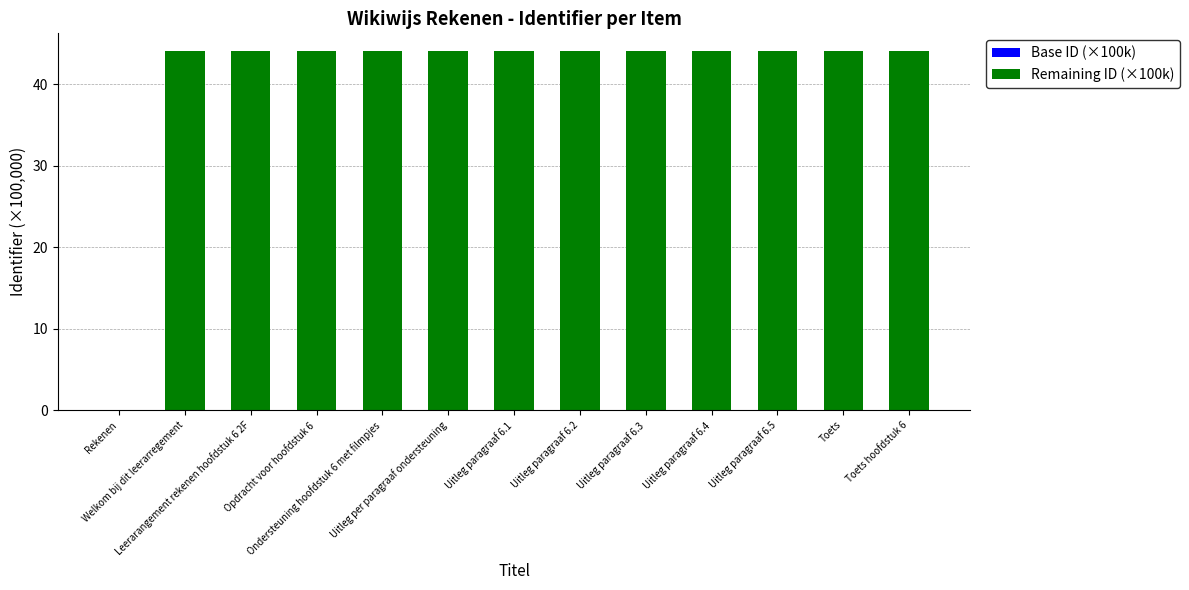

Which category has the lowest value in the Base ID (×100k) series?

Rekenen